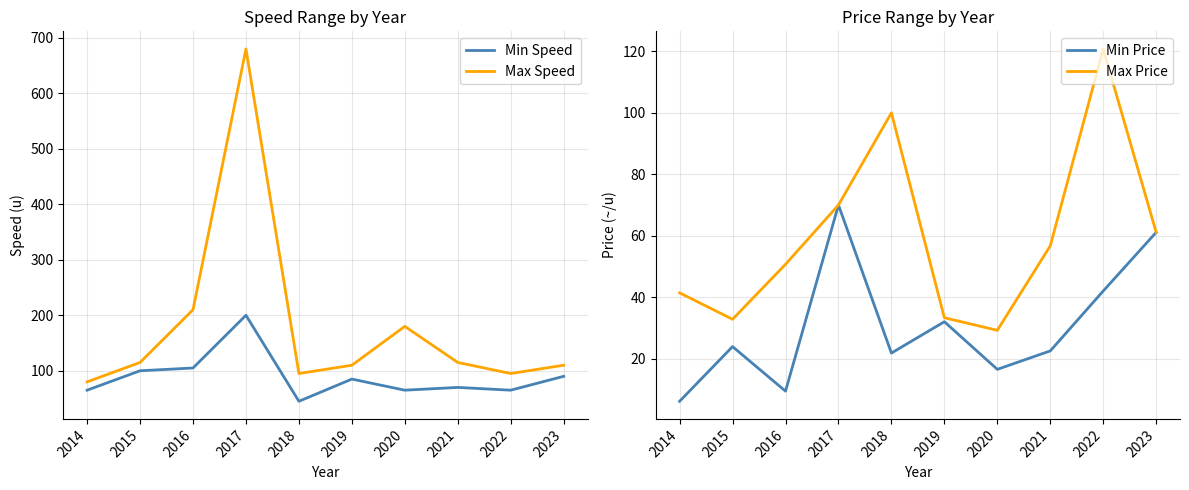

Rank the series by their maximum value, from highest to lowest.

Max Speed, Min Speed, Max Price, Min Price